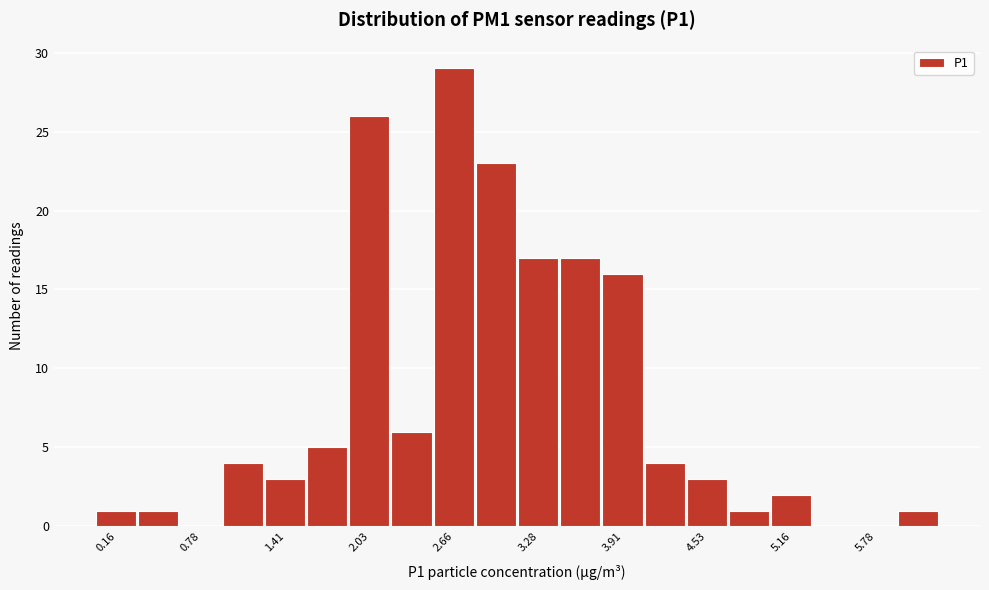

Read against the x-axis, roughly where is the centre of the tallest bar?

2.6